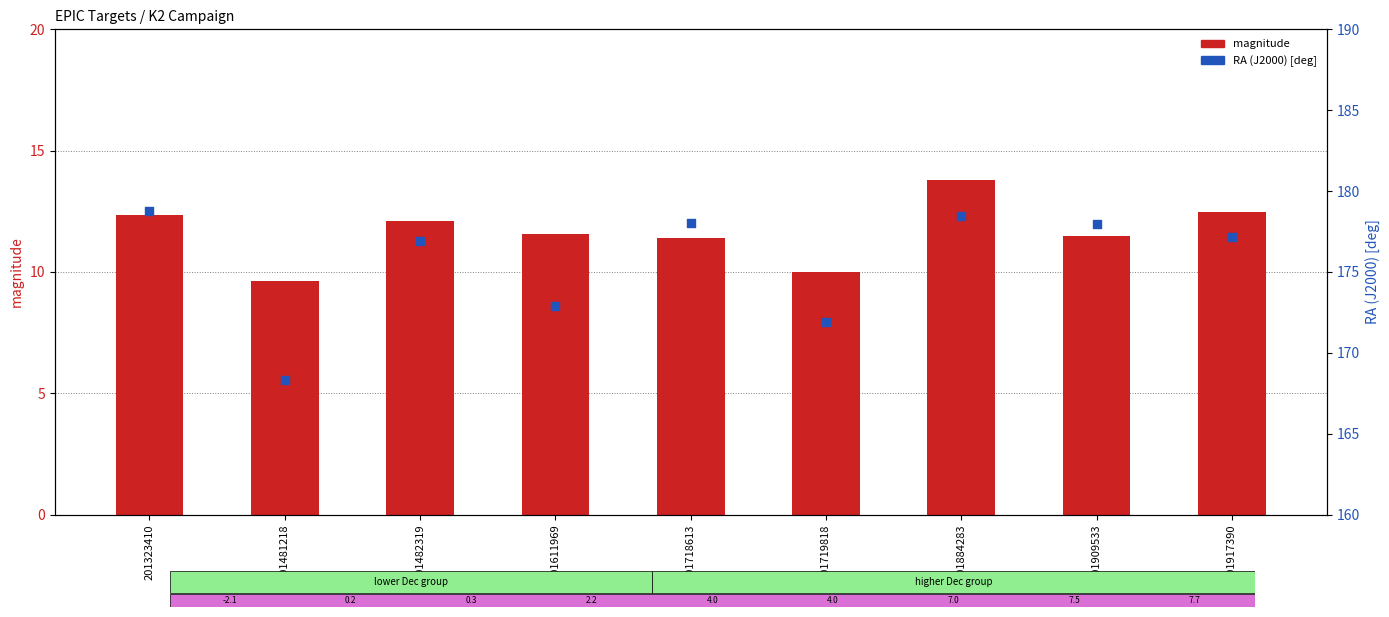

Which series contains the highest Y value?

RA (J2000) [deg]